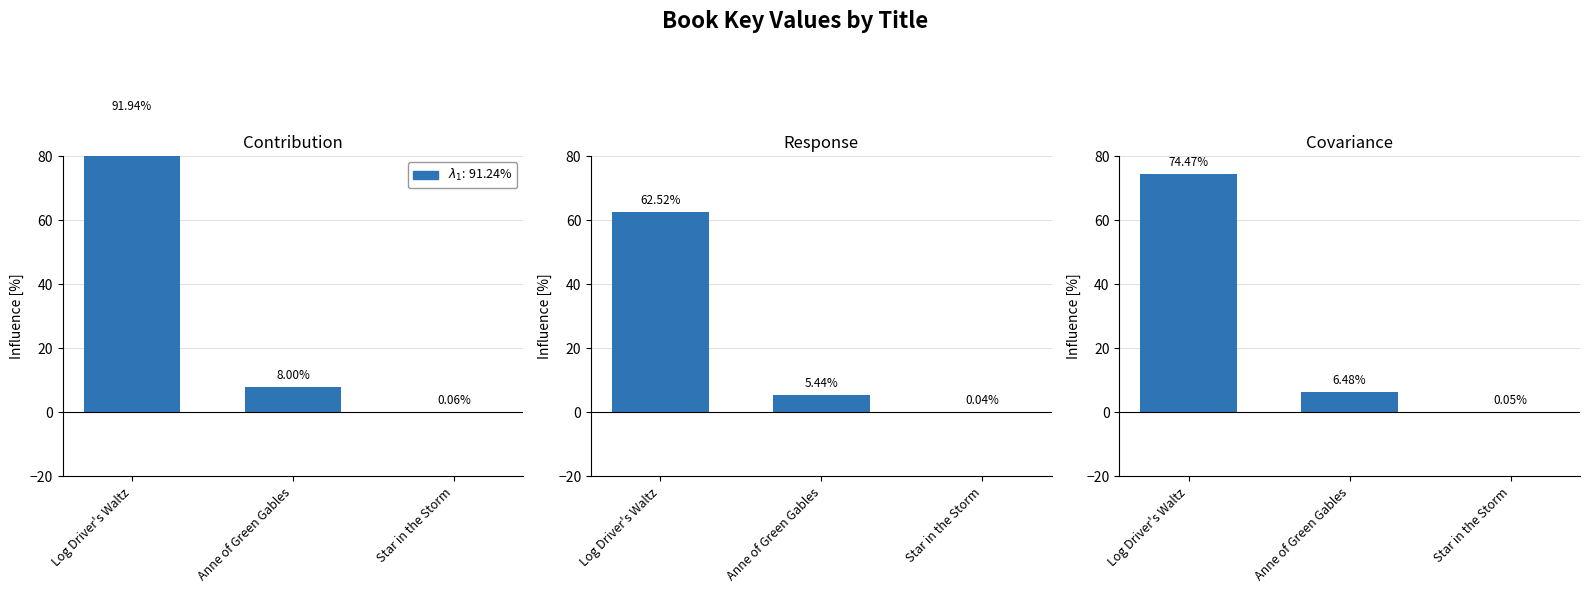

List the labels in order of value, largest first.

Log Driver's Waltz, Anne of Green Gables, Star in the Storm